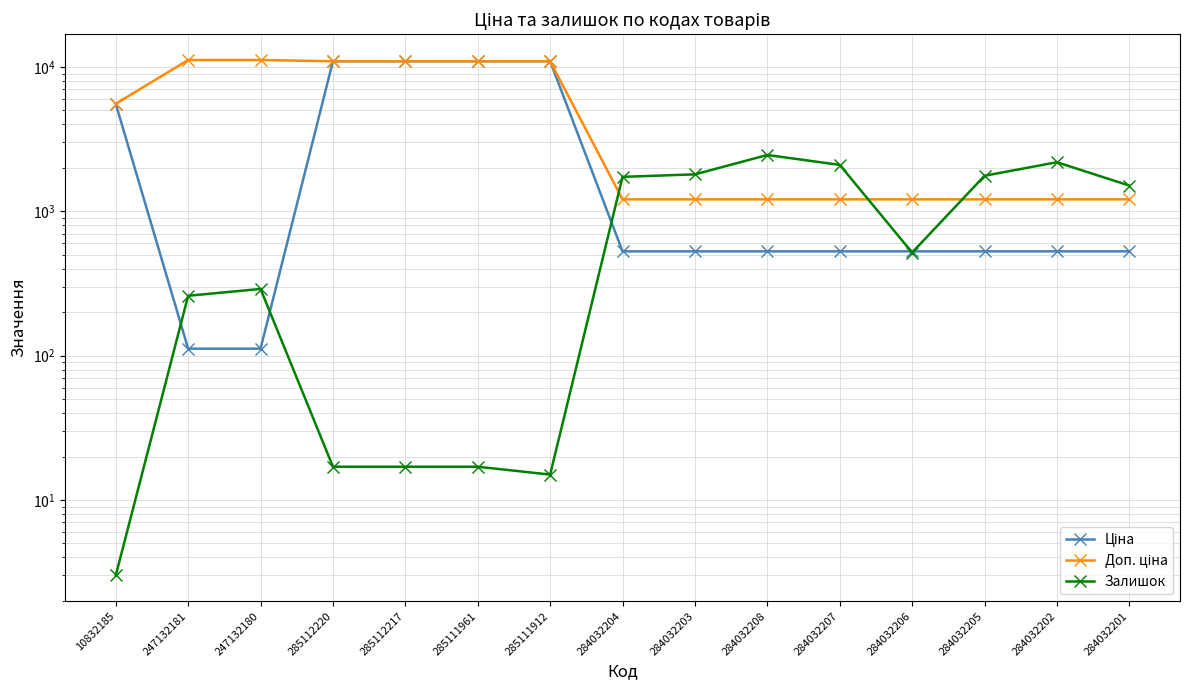

What is the value of the Доп. ціна point at the 9th from the left?

1210.7